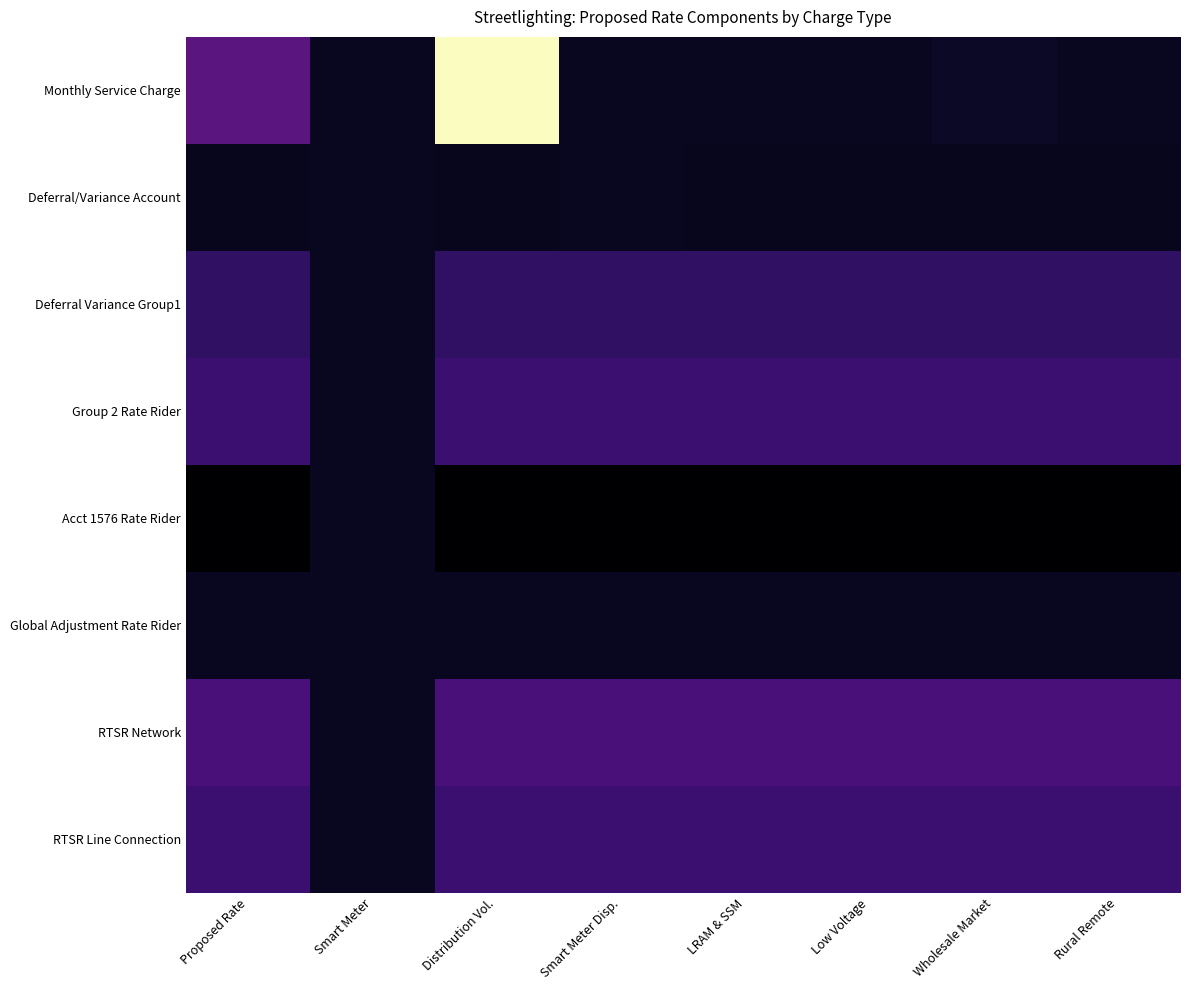

At which category is the sum across all series the highest?

Distribution Vol.